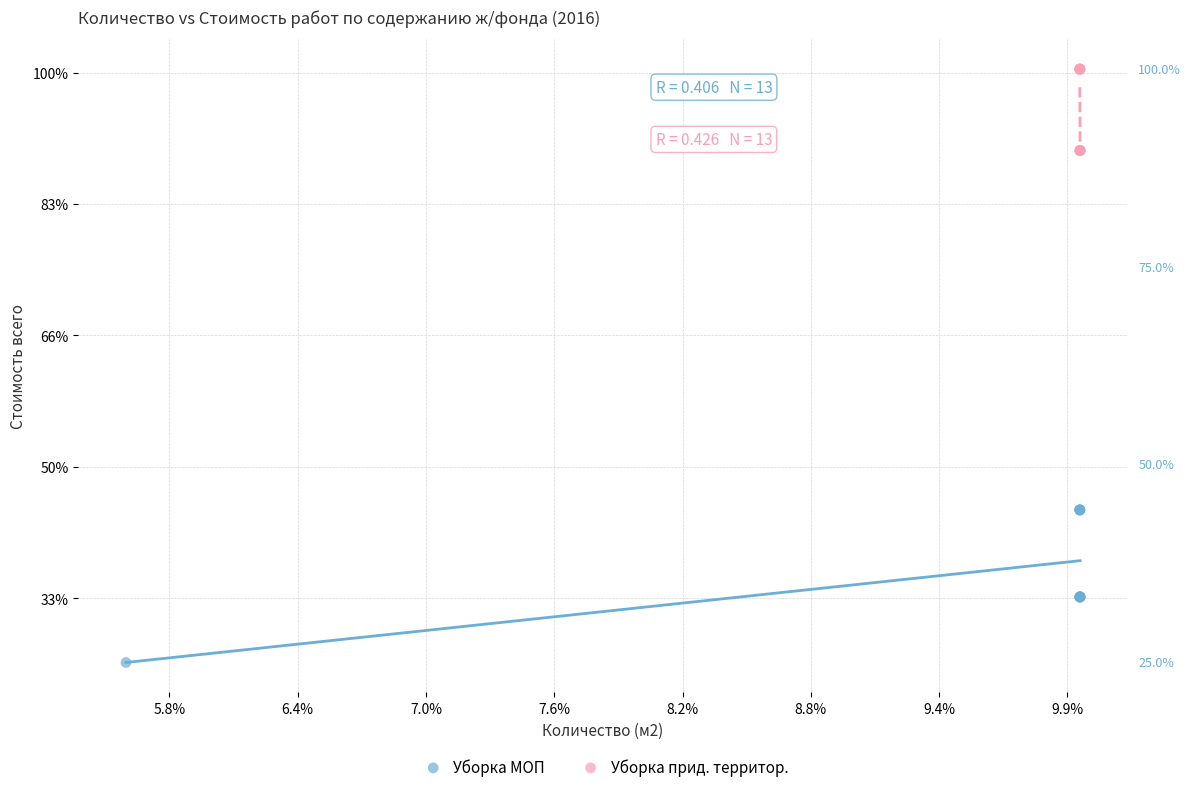

Which series reaches the minimum Y coordinate?

Уборка МОП